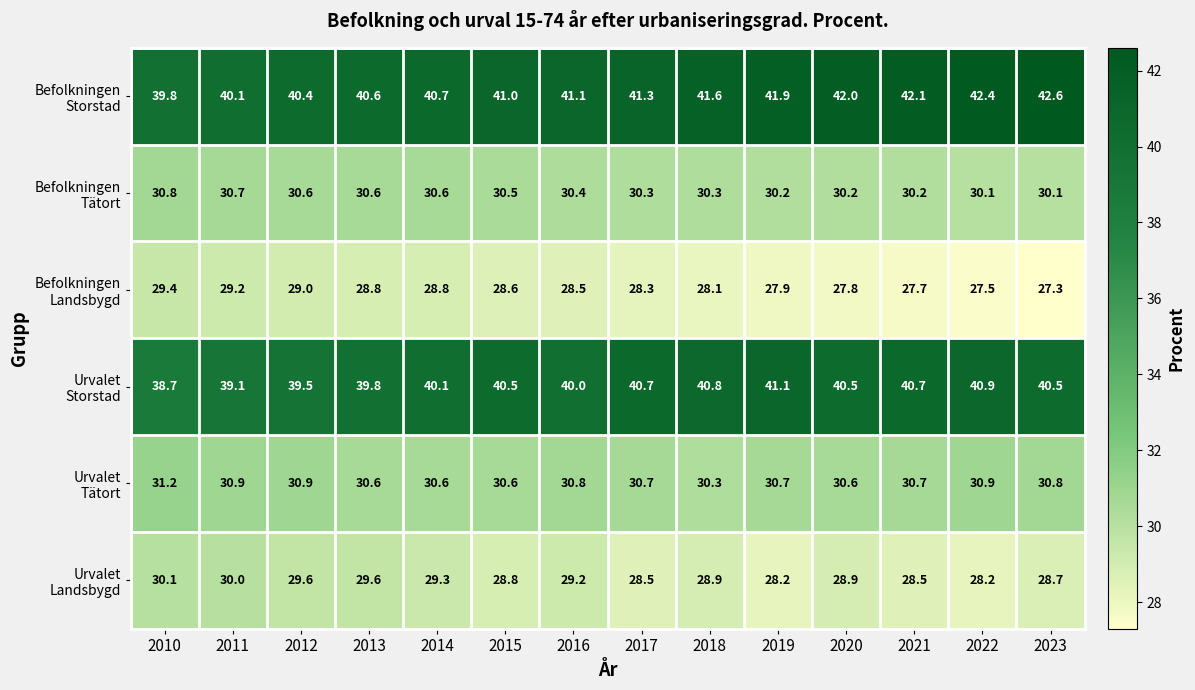

At which category does the chart reach its minimum across all series?

2023